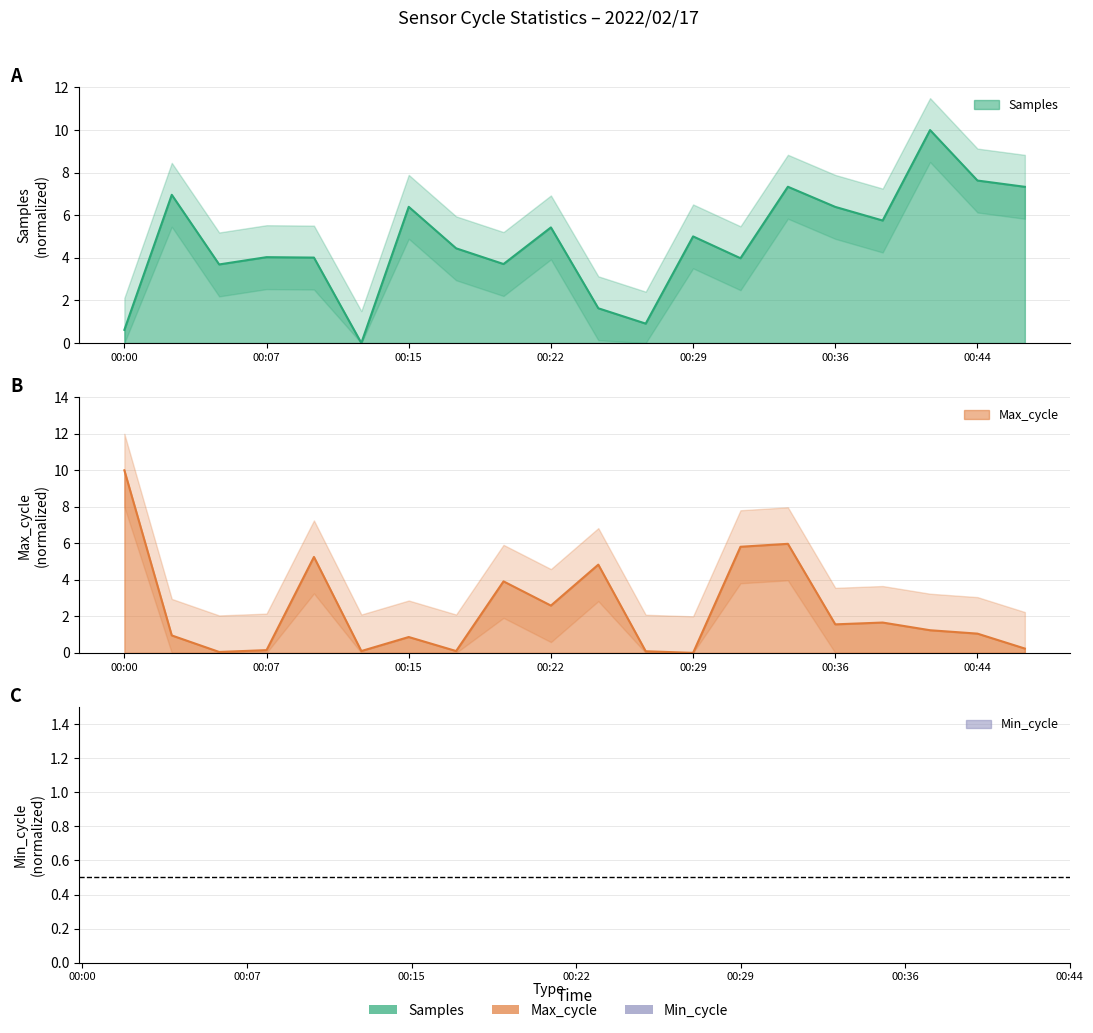

At which category does Max_cycle reach its first local peak?

00:10